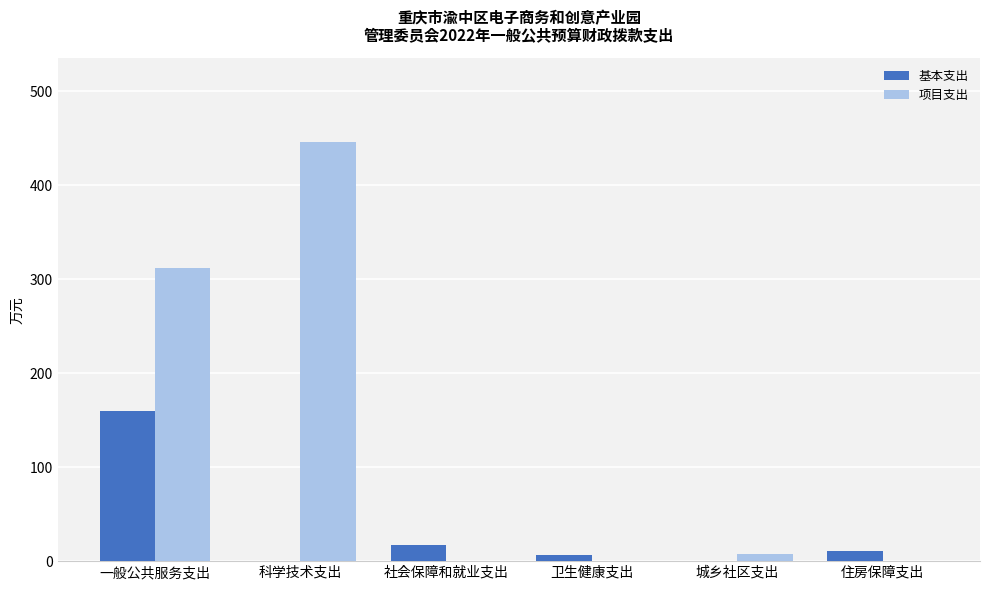

What is the total value across all series at 住房保障支出?

11.0